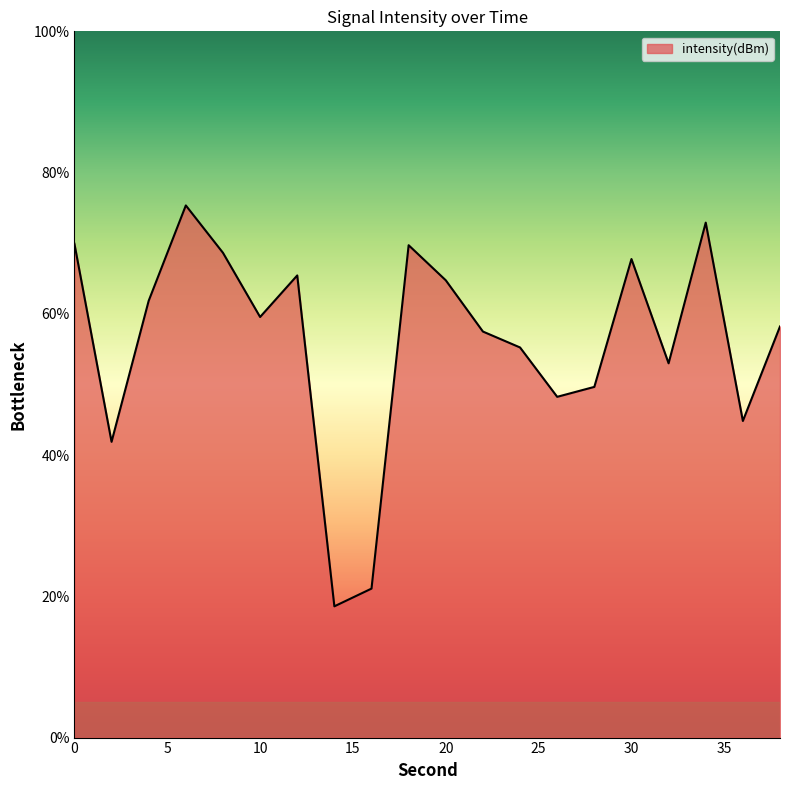

What is the smallest value displayed?

18.6